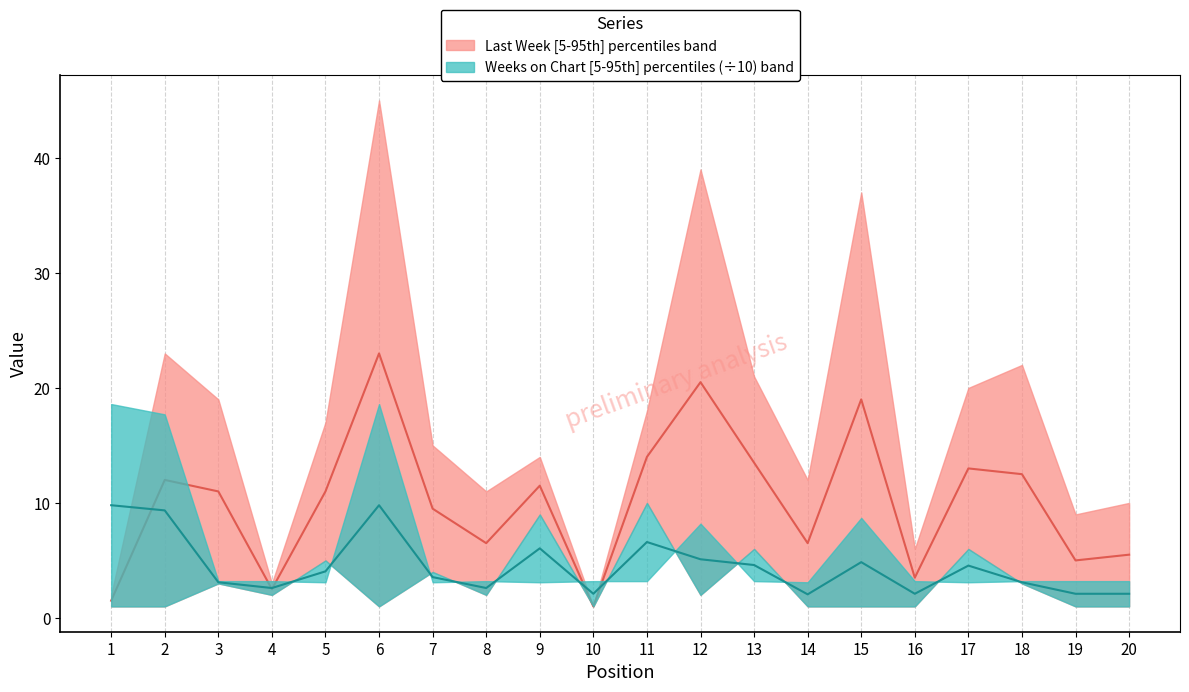

Reading left to right, extract all data points from this chart.

Last Week median: 1.5	12.0	11.0	2.5	11.0	23.0	9.5	6.5	11.5	1.0	14.0	20.5	13.5	6.5	19.0	3.5	13.0	12.5	5.0	5.5
Weeks on Chart median: 9.8	9.3	3.1	2.6	4.0	9.8	3.5	2.6	6.0	2.1	6.6	5.1	4.6	2.0	4.8	2.1	4.5	3.1	2.1	2.1